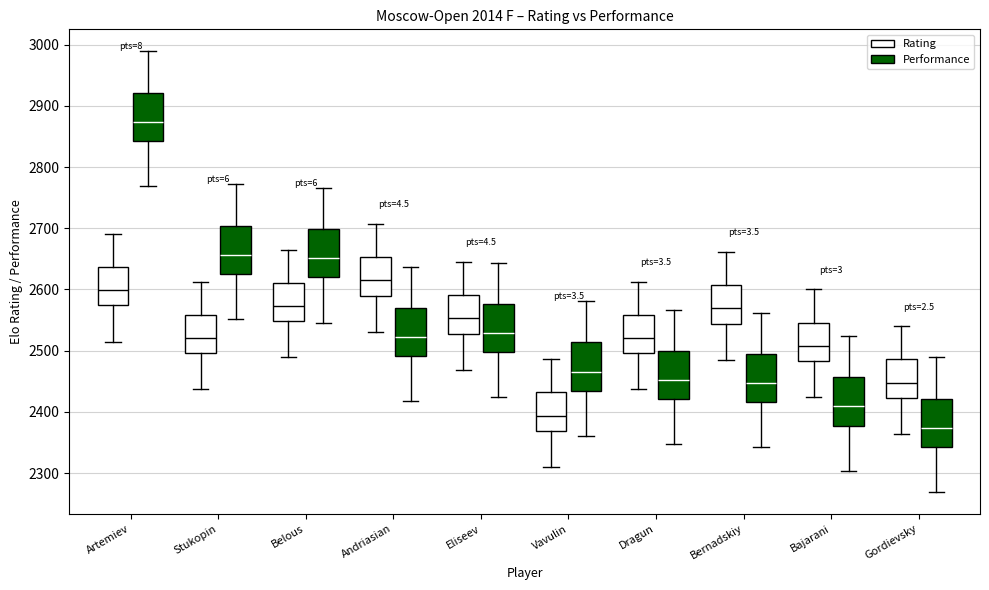

Reading left to right, transcribe this box plot: for each box, give where its median line is, the range the box spans, and where its two whiskers end, as read against the y-axis. The values are not printed on the chart, so give them approximately, as read against the axis.

Artemiev (Rating): median 2600, box 2570 to 2640, whiskers 2520 to 2690
Artemiev (Performance): median 2870, box 2840 to 2920, whiskers 2770 to 2990
Stukopin (Rating): median 2520, box 2500 to 2560, whiskers 2440 to 2610
Stukopin (Performance): median 2660, box 2630 to 2700, whiskers 2550 to 2770
Belous (Rating): median 2570, box 2550 to 2610, whiskers 2490 to 2670
Belous (Performance): median 2650, box 2620 to 2700, whiskers 2550 to 2770
Andriasian (Rating): median 2620, box 2590 to 2650, whiskers 2530 to 2710
Andriasian (Performance): median 2520, box 2490 to 2570, whiskers 2420 to 2640
Eliseev (Rating): median 2550, box 2530 to 2590, whiskers 2470 to 2650
Eliseev (Performance): median 2530, box 2500 to 2580, whiskers 2420 to 2640
Vavulin (Rating): median 2390, box 2370 to 2430, whiskers 2310 to 2490
Vavulin (Performance): median 2470, box 2430 to 2510, whiskers 2360 to 2580
Dragun (Rating): median 2520, box 2500 to 2560, whiskers 2440 to 2610
Dragun (Performance): median 2450, box 2420 to 2500, whiskers 2350 to 2570
Bernadskiy (Rating): median 2570, box 2540 to 2610, whiskers 2490 to 2660
Bernadskiy (Performance): median 2450, box 2420 to 2490, whiskers 2340 to 2560
Bajarani (Rating): median 2510, box 2480 to 2550, whiskers 2420 to 2600
Bajarani (Performance): median 2410, box 2380 to 2460, whiskers 2300 to 2520
Gordievsky (Rating): median 2450, box 2420 to 2490, whiskers 2360 to 2540
Gordievsky (Performance): median 2370, box 2340 to 2420, whiskers 2270 to 2490